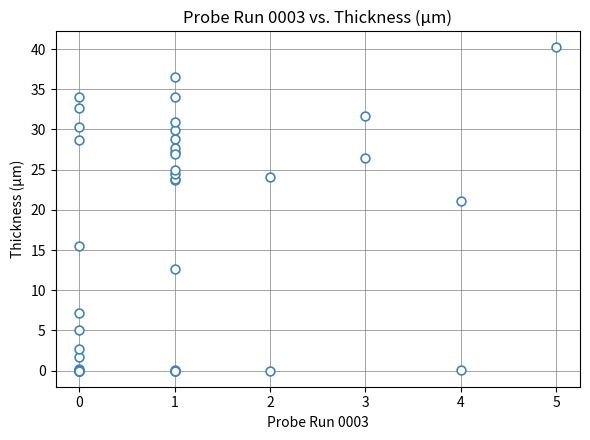

What Y value in the scatter plot is closest to 20?

21.1